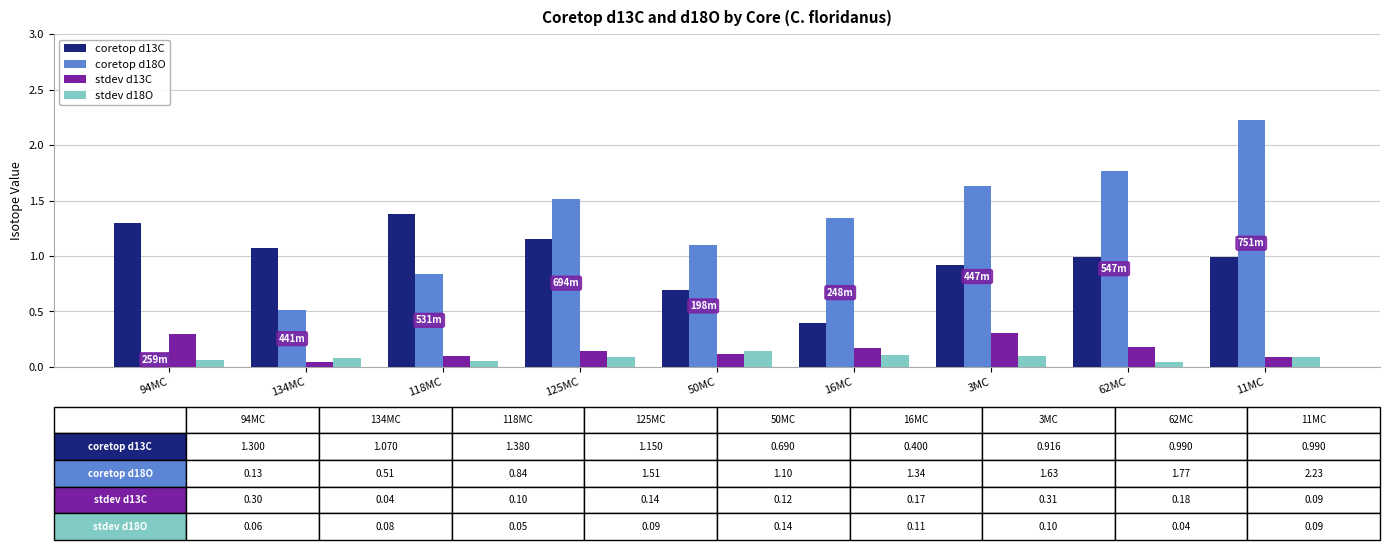

How many categories are shown in the chart?

9